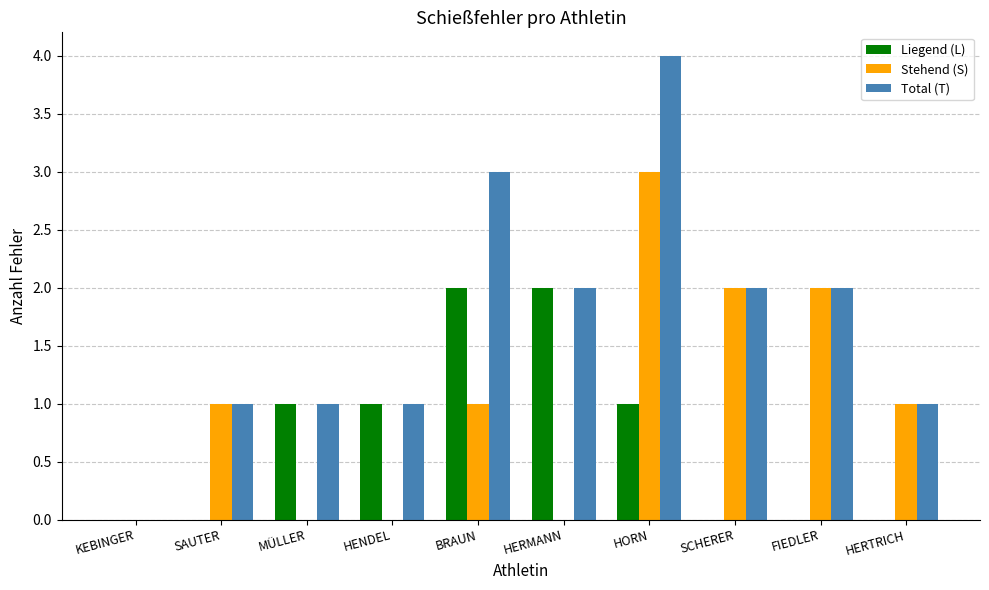

What is the sum of all Total (T) values?

17